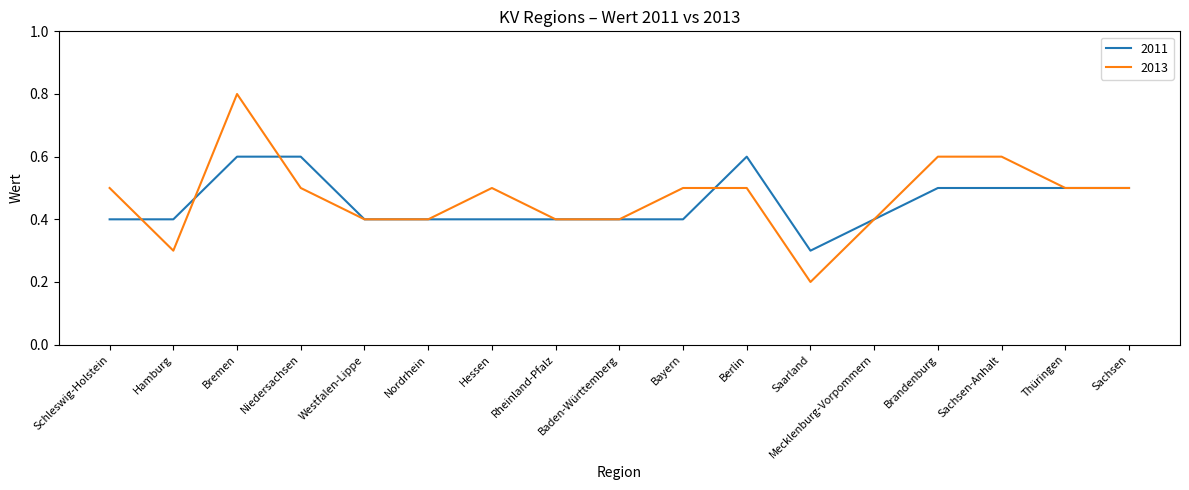

At which category is the sum across all series the highest?

Bremen